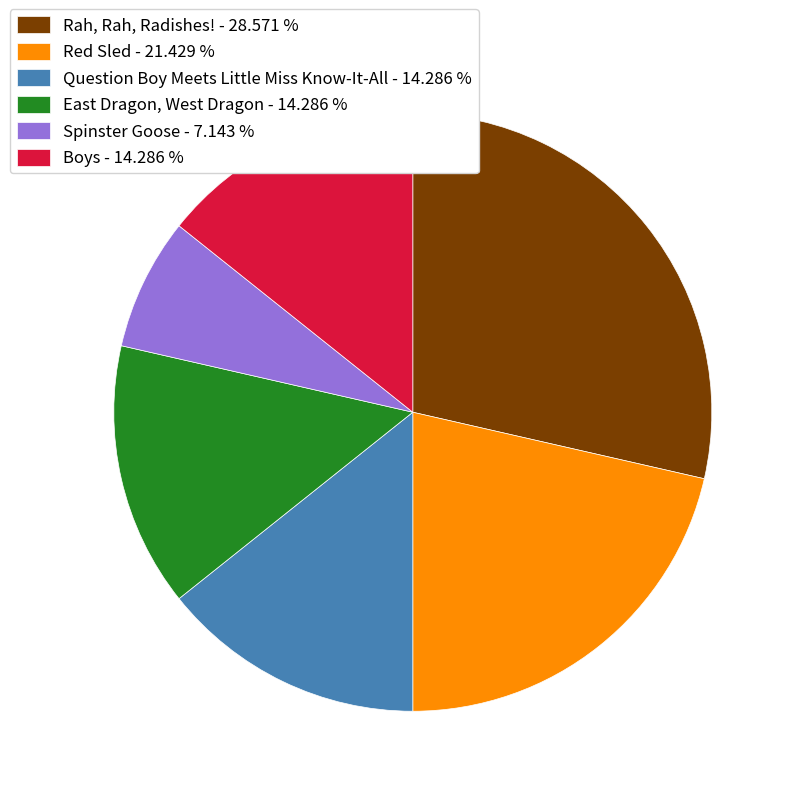

Is there a majority slice in this chart?

No